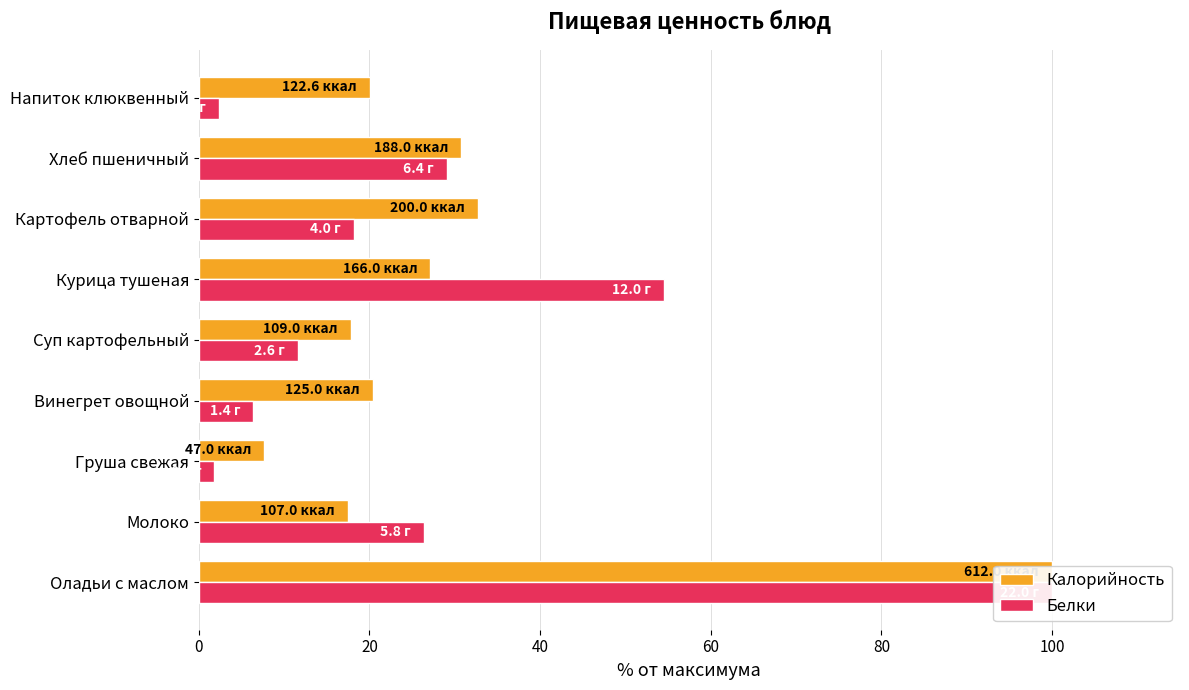

Count the number of data series in this chart.

2